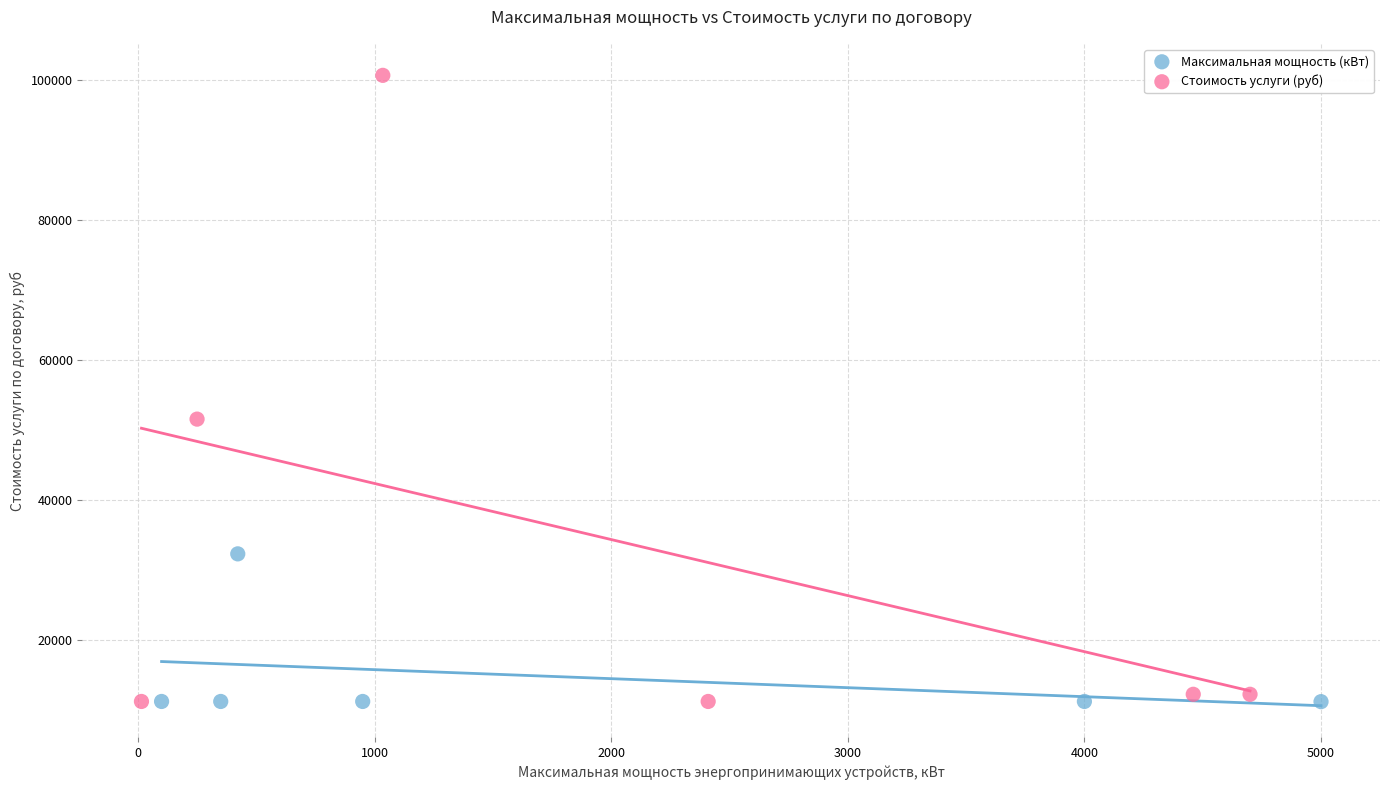

Which series has the largest Y range (max minus min)?

Стоимость услуги (руб)